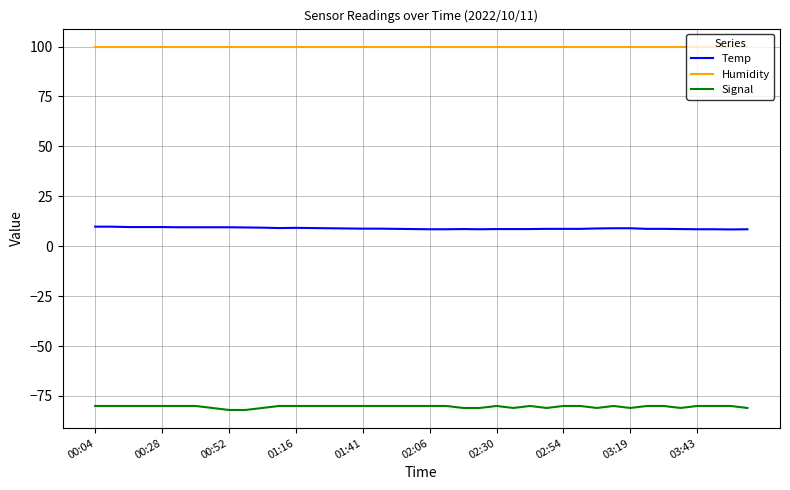

True or false: Temp and Signal cross at least once.

False